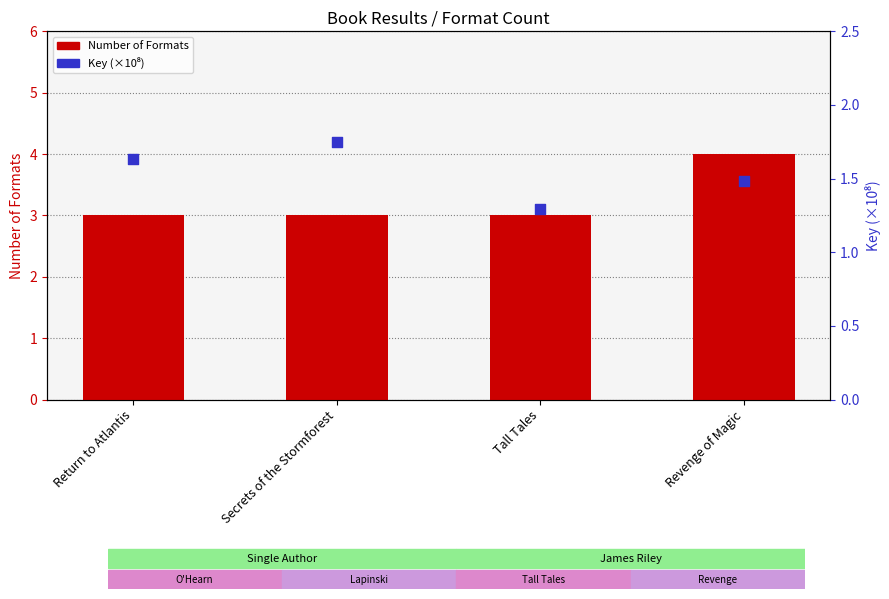

At how many categories does at least one series exceed 2?

4